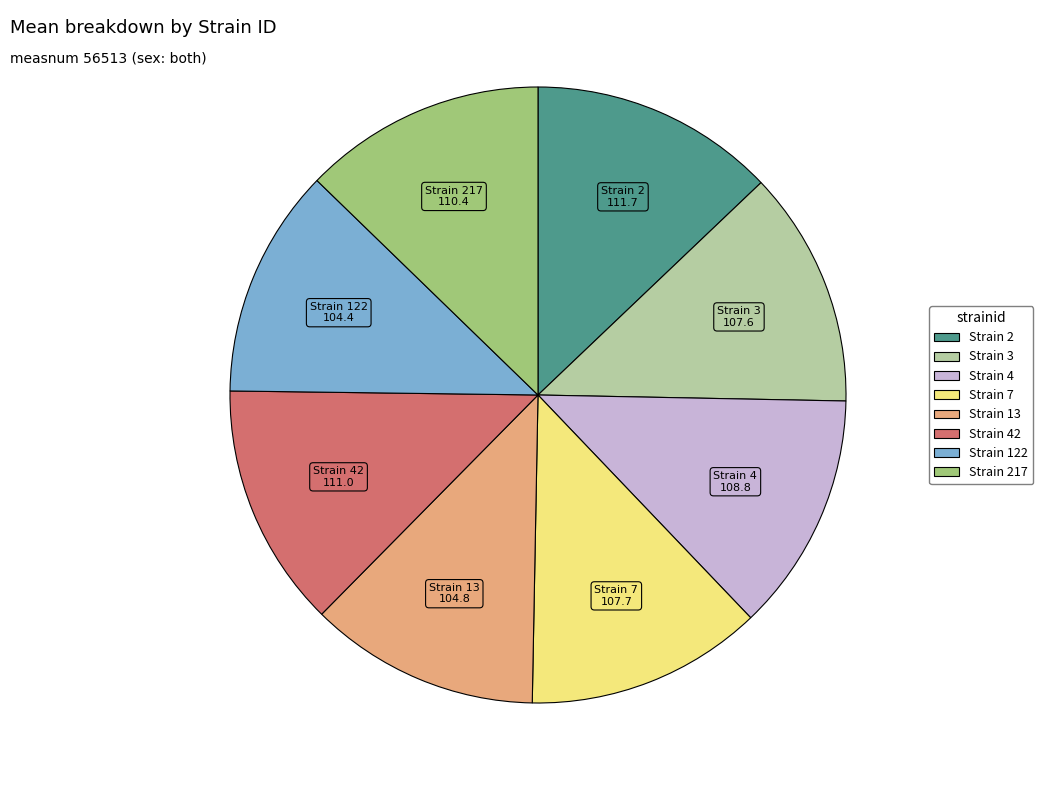

Count the number of slices in the pie.

8